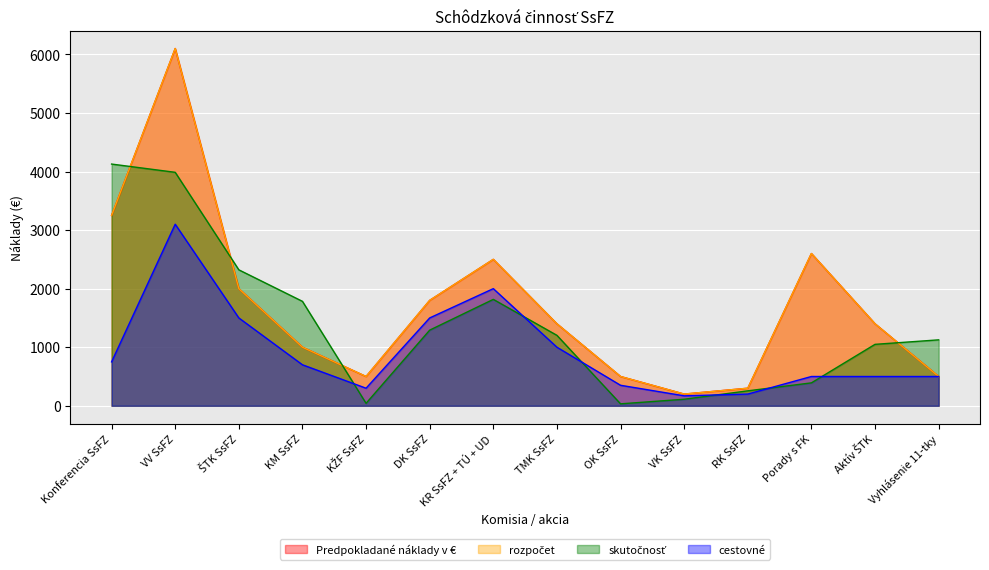

True or false: cestovné and rozpočet cross at least once.

False